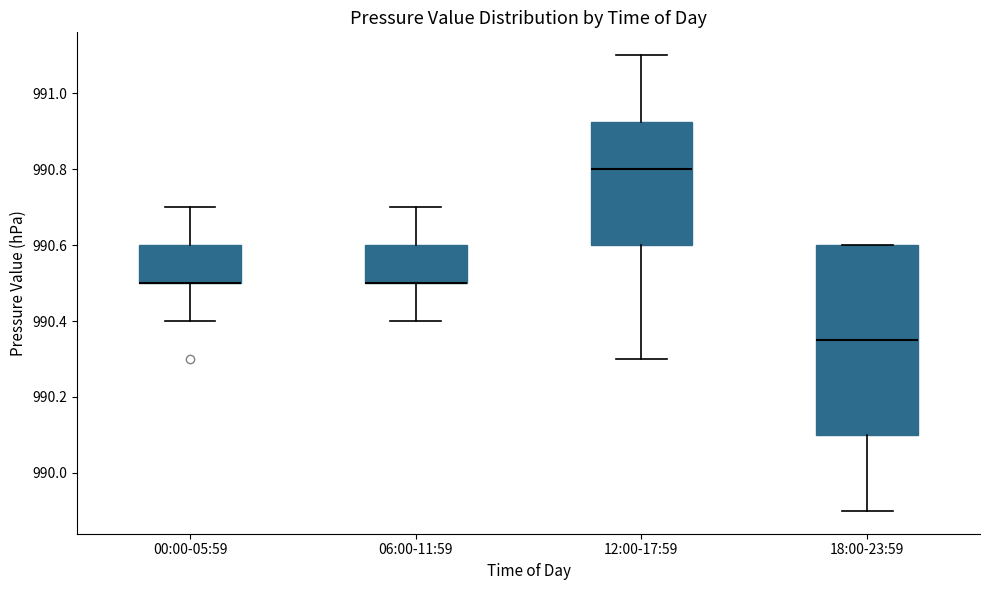

Where does the lower whisker of the box for 12:00-17:59 end on the y-axis? The values are not printed on the chart, so give them approximately, as read against the axis.

990.30